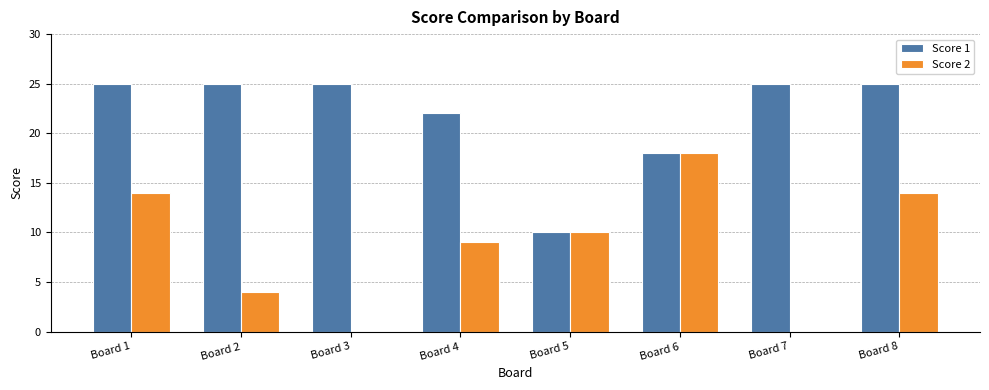

How many series are shown in this chart?

2